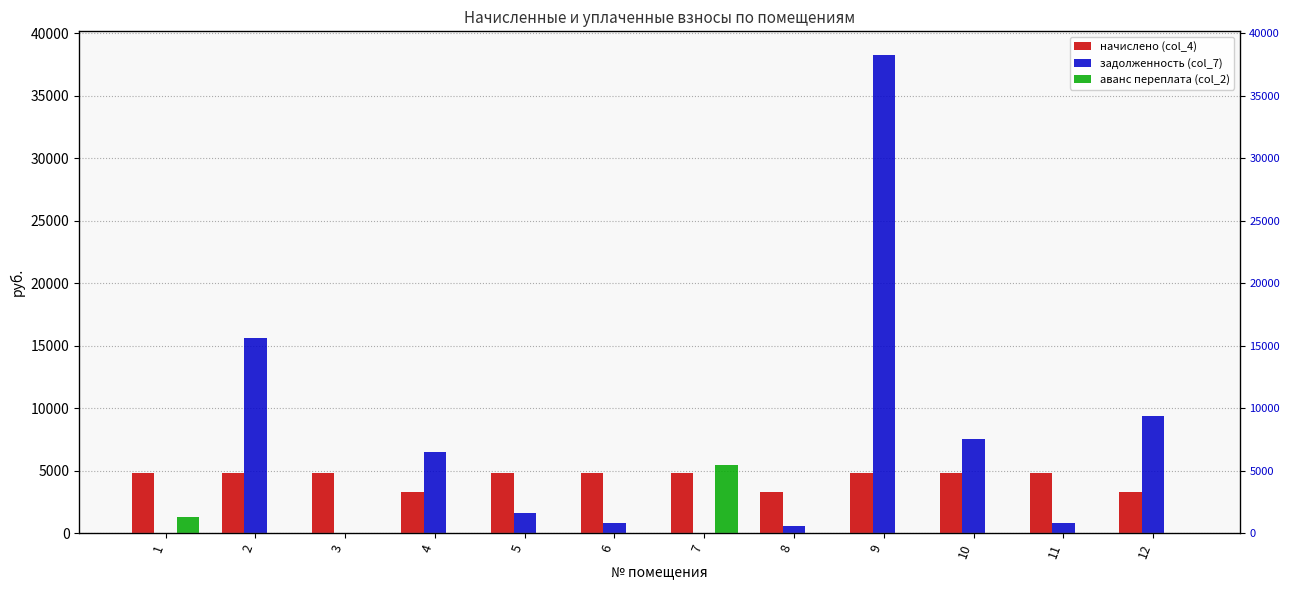

True or false: начислено (col_4) has a value of 7554.4 at 6.

False